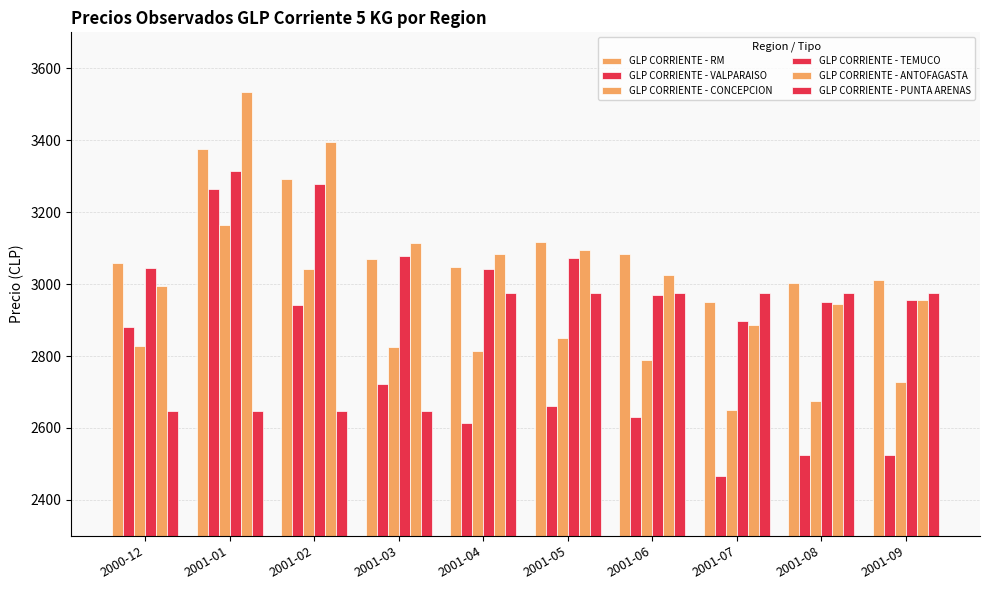

What is the sum of all GLP CORRIENTE - CONCEPCION values?

28364